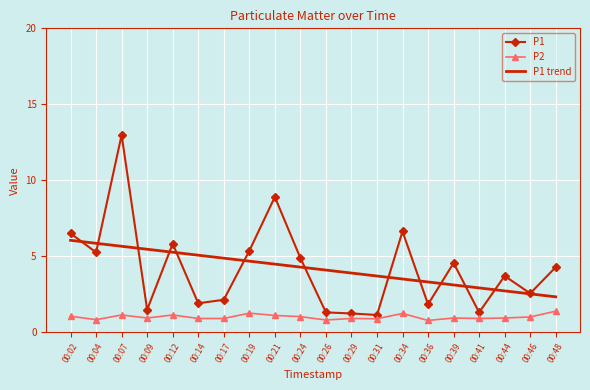

At which category does P1 reach its first local valley?

00:04